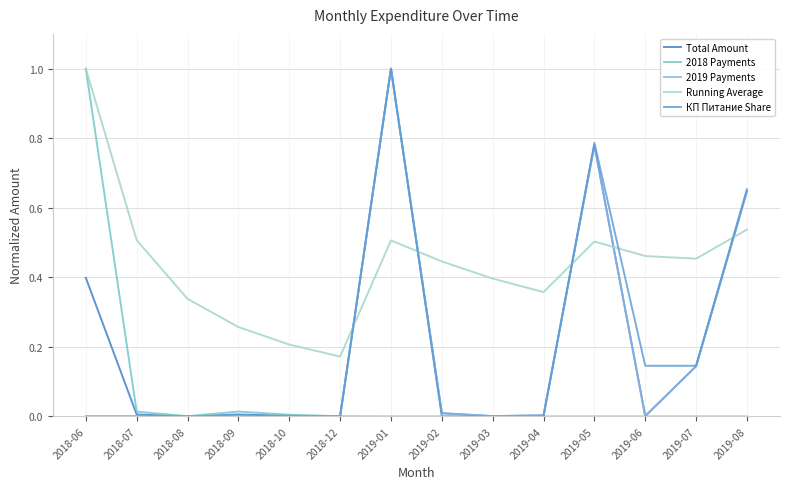

Which series has the largest total across all categories?

Running Average